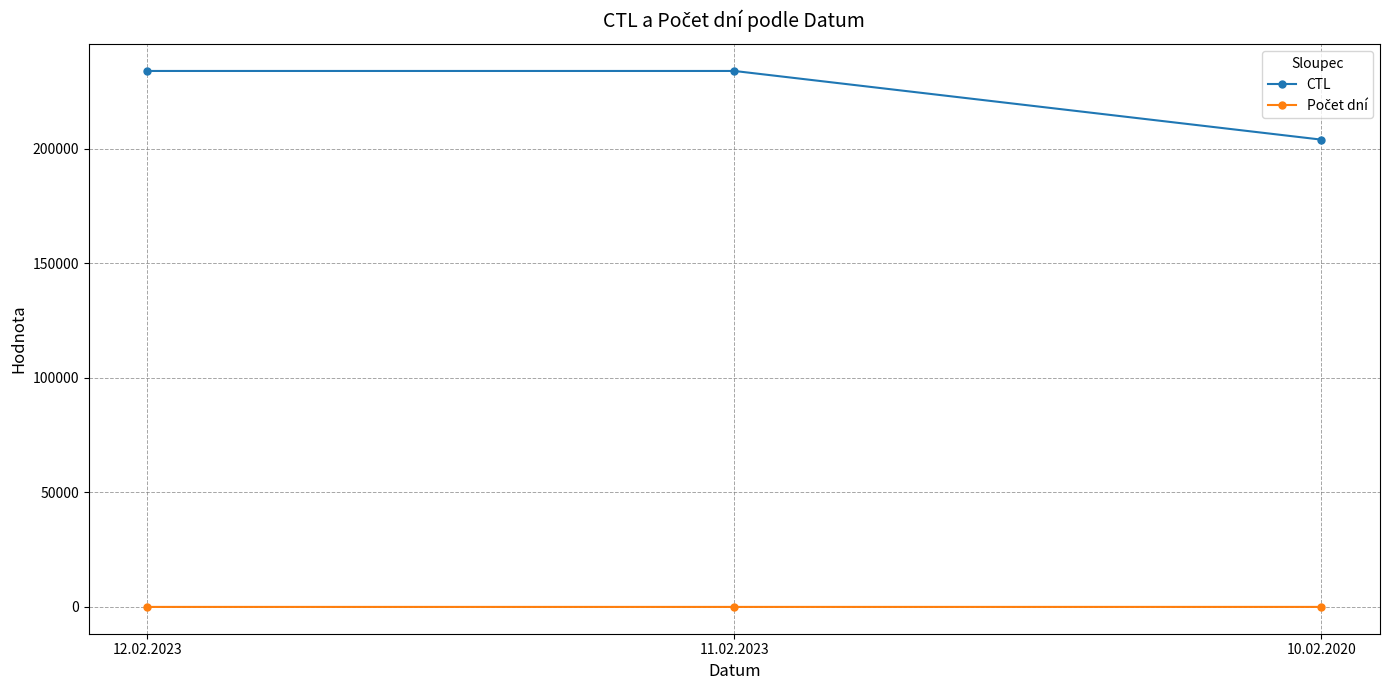

Between 12.02.2023 and 10.02.2020, which series saw the biggest shift?

CTL